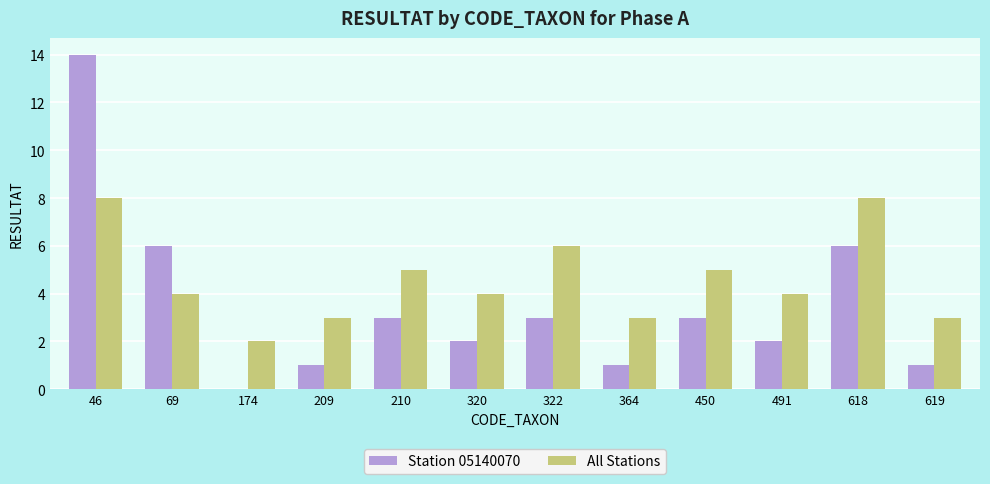

Reading right to left, what are all the values shown in this chart?

Station 05140070: 619=1	618=6	491=2	450=3	364=1	322=3	320=2	210=3	209=1	174=0	69=6	46=14
All Stations: 619=3	618=8	491=4	450=5	364=3	322=6	320=4	210=5	209=3	174=2	69=4	46=8